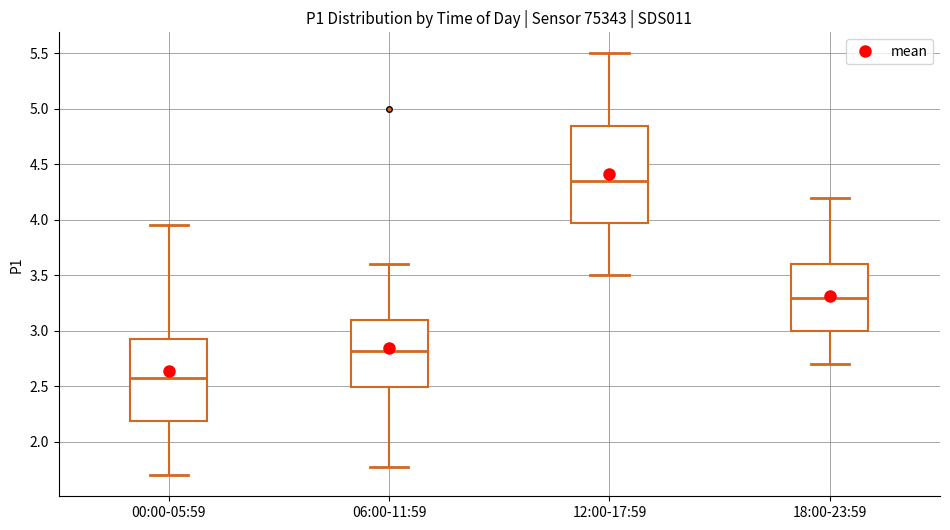

Where is the upper edge of the box for 18:00-23:59 on the y-axis? The values are not printed on the chart, so give them approximately, as read against the axis.

3.60